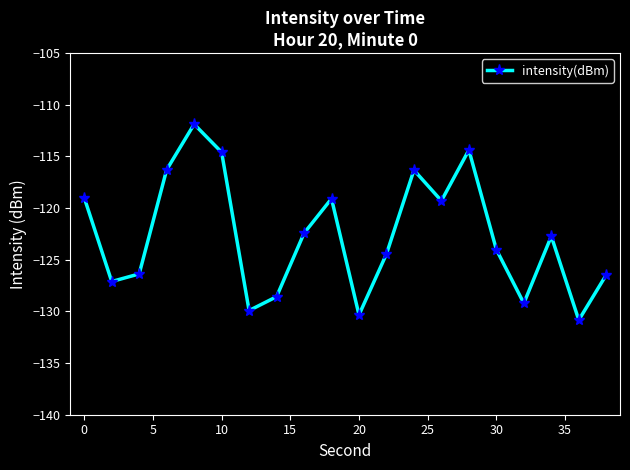

What is the smallest value displayed?

-130.8